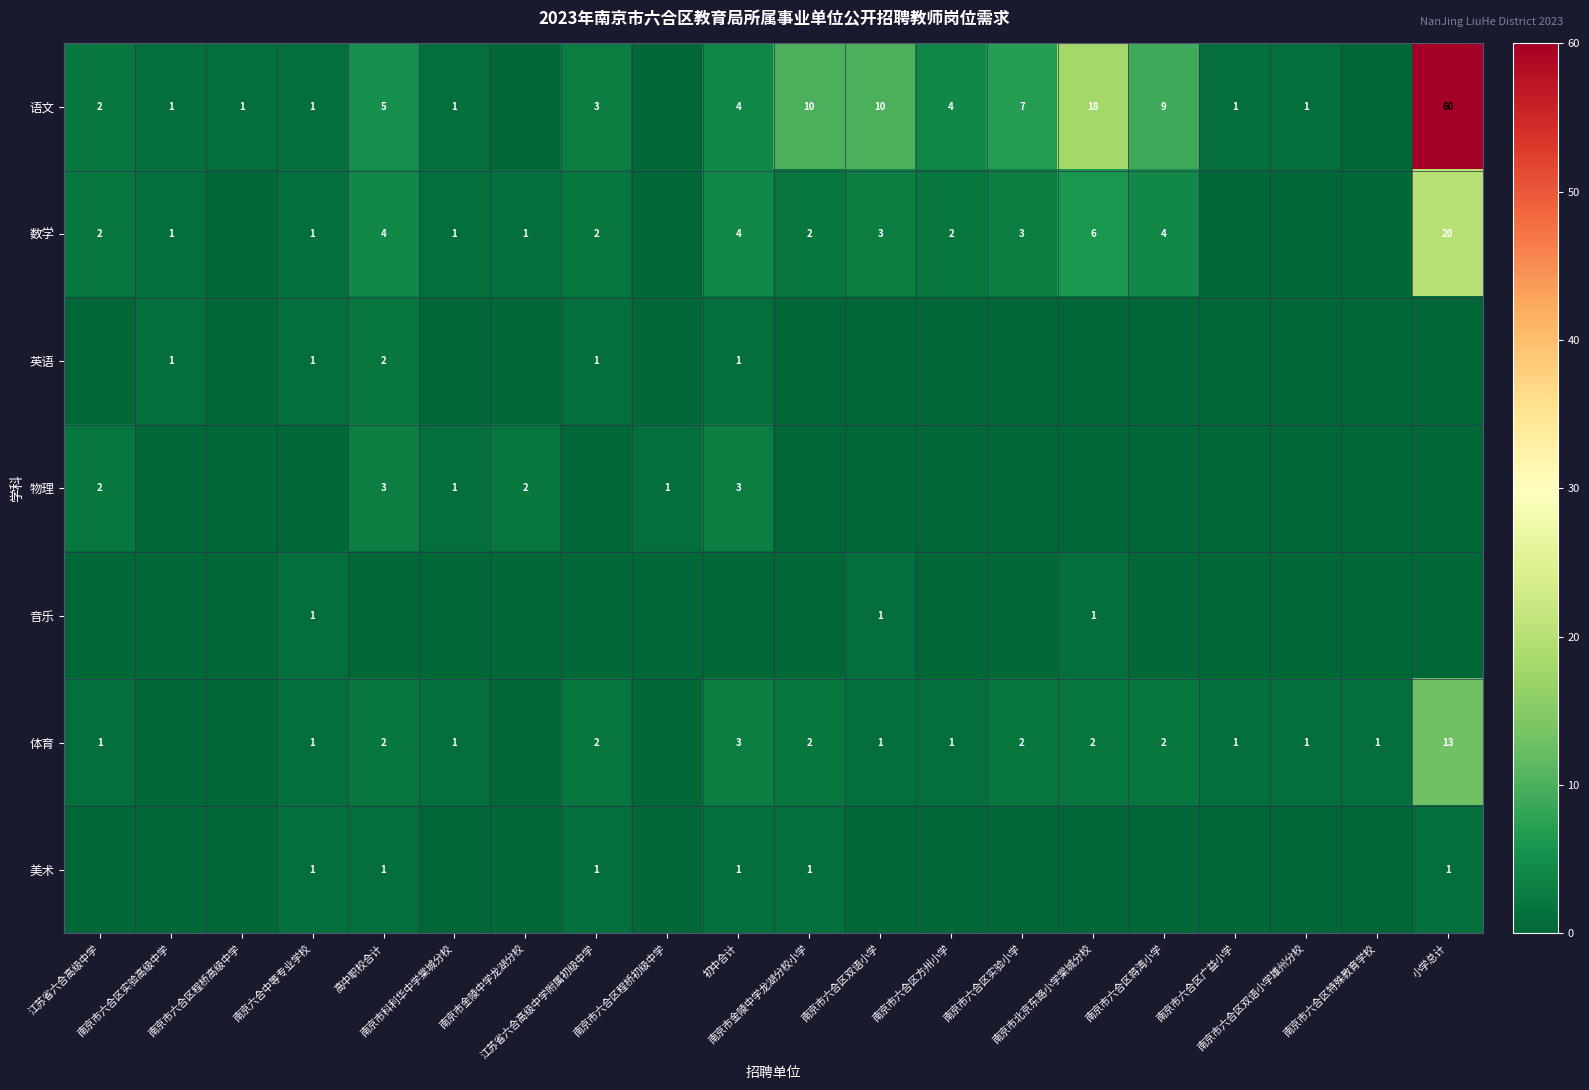

Is the value of 语文 at 南京市金陵中学龙湖分校 greater than the value of 英语 at 江苏省六合高级中学?

No